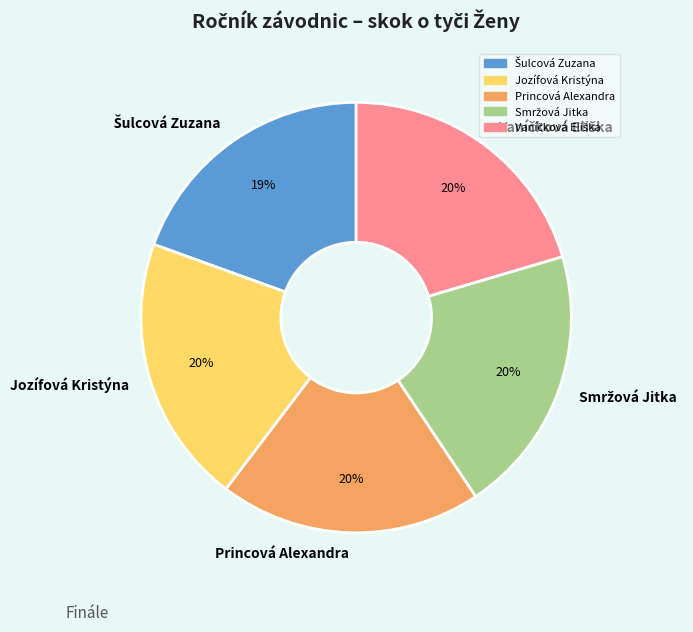

To the nearest percent, what portion does Princová Alexandra represent?

20%